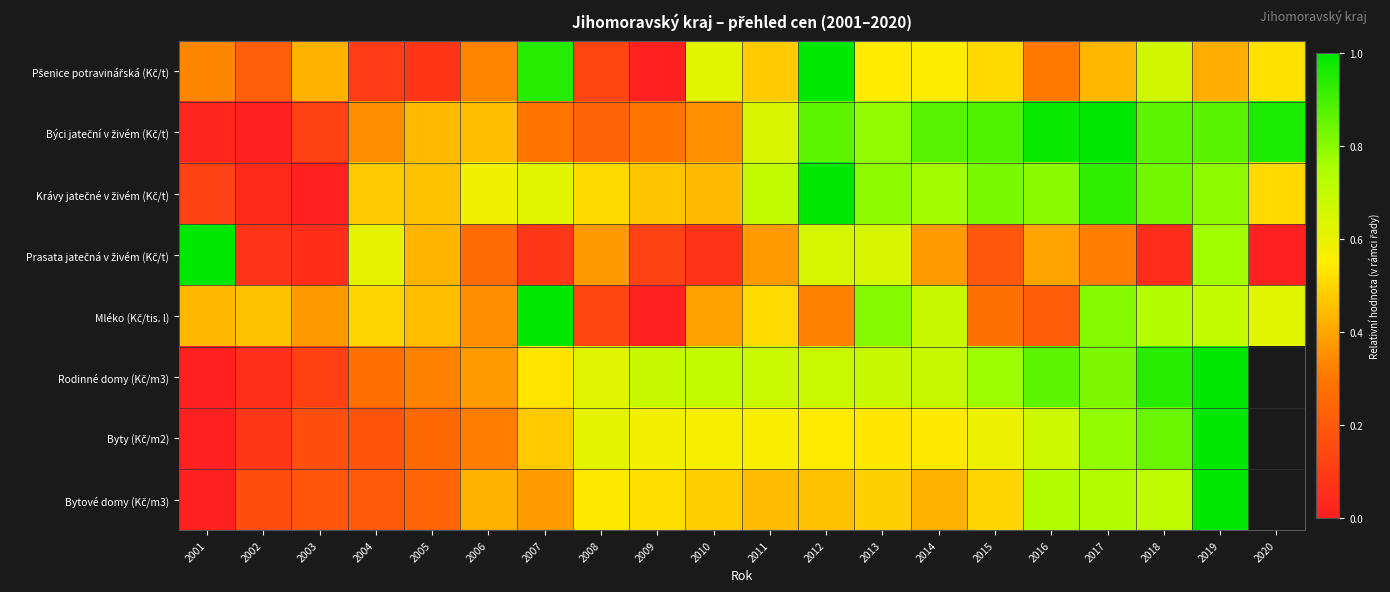

What is the difference between the Pšenice potravinářská (Kč/t) values at 2015 and 2004?

0.4